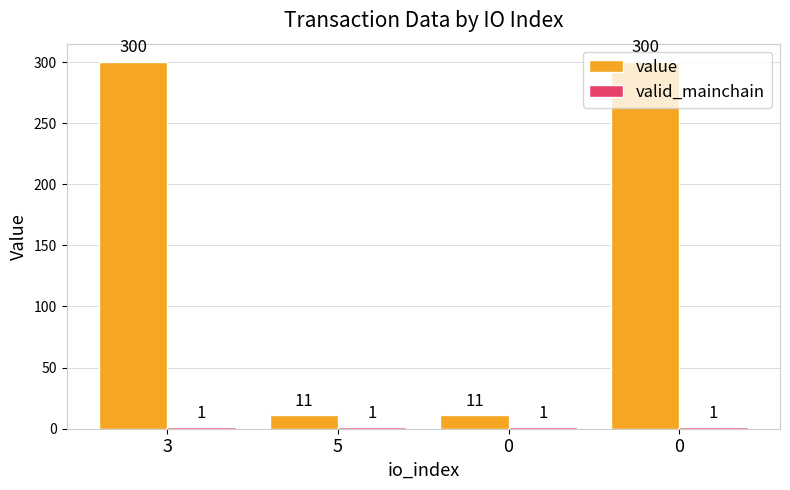

What is the maximum value shown in the chart?

300